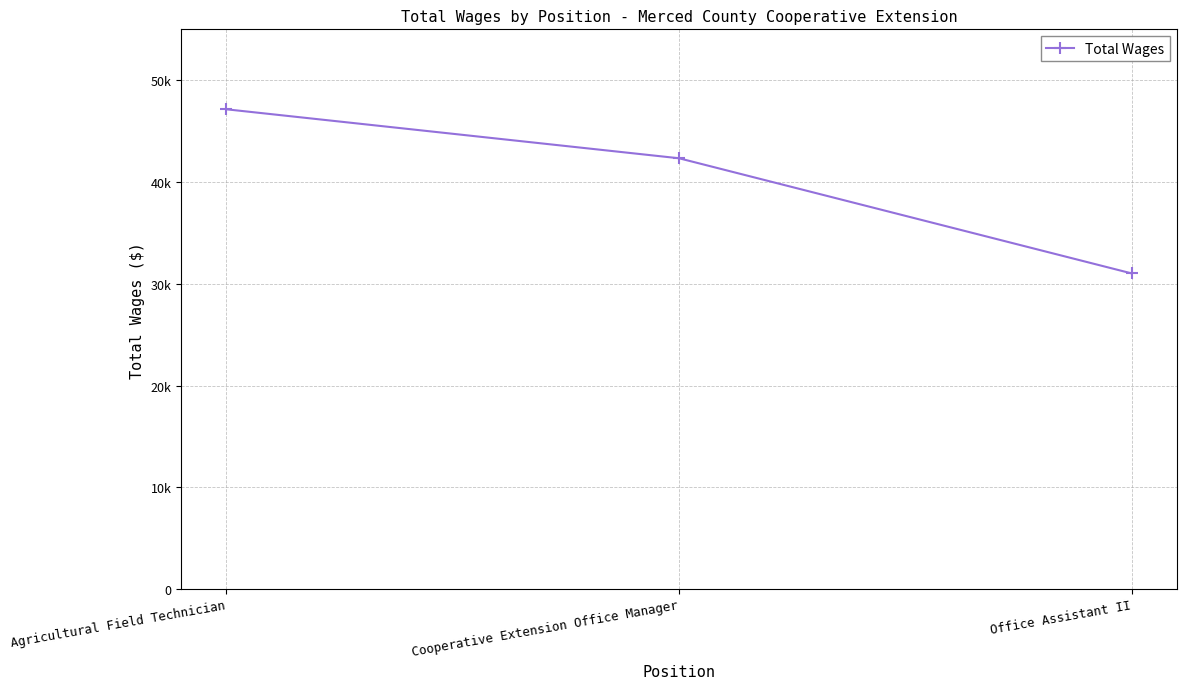

List the labels in order of value, smallest first.

Office Assistant II, Cooperative Extension Office Manager, Agricultural Field Technician